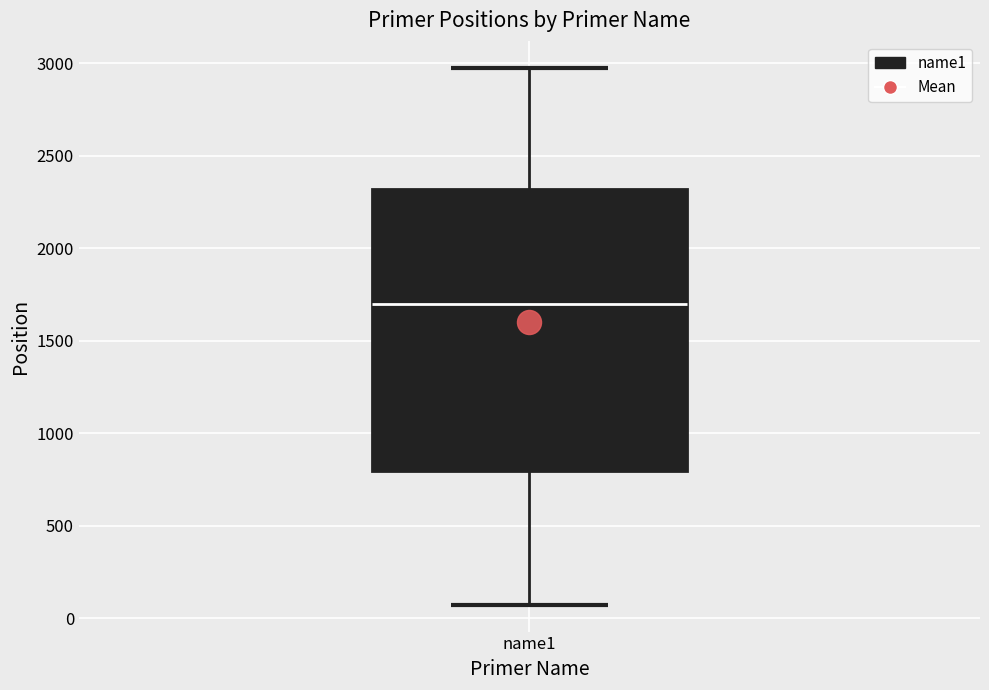

Where does the lower whisker of the box for name1 end on the y-axis? The values are not printed on the chart, so give them approximately, as read against the axis.

50